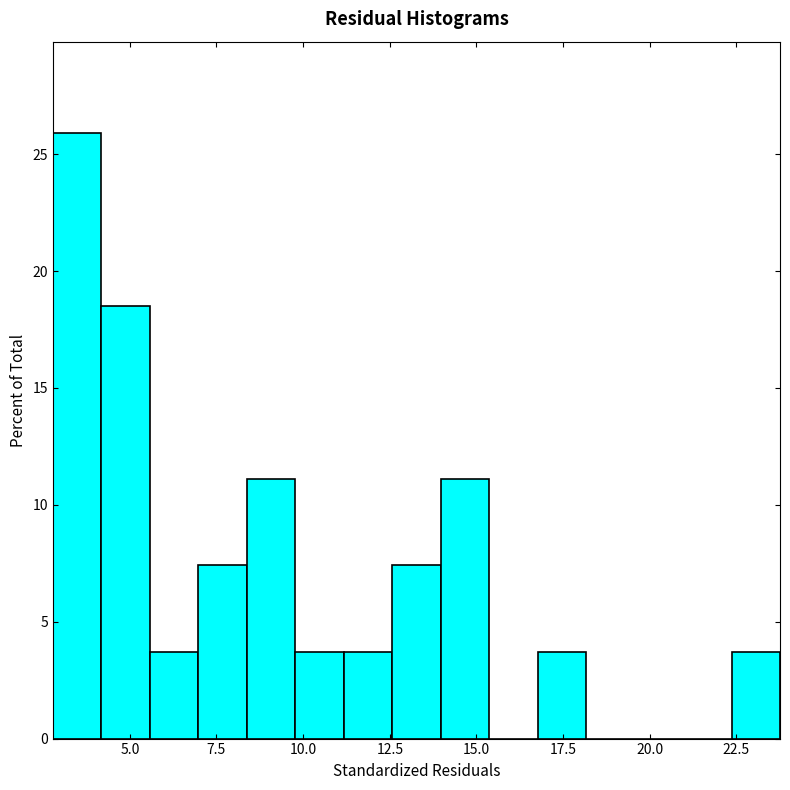

Read against the x-axis, roughly where is the centre of the tallest bar?

3.5